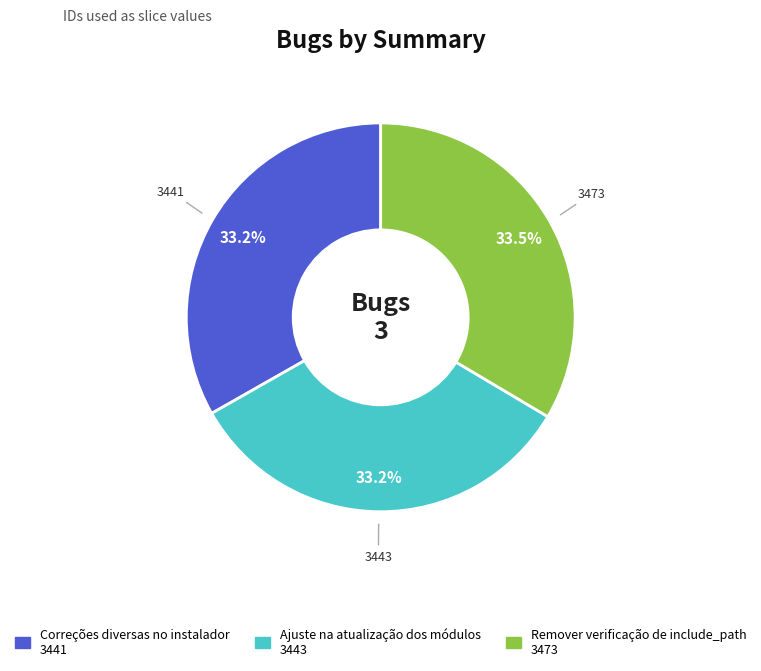

Does any single category account for the majority?

No